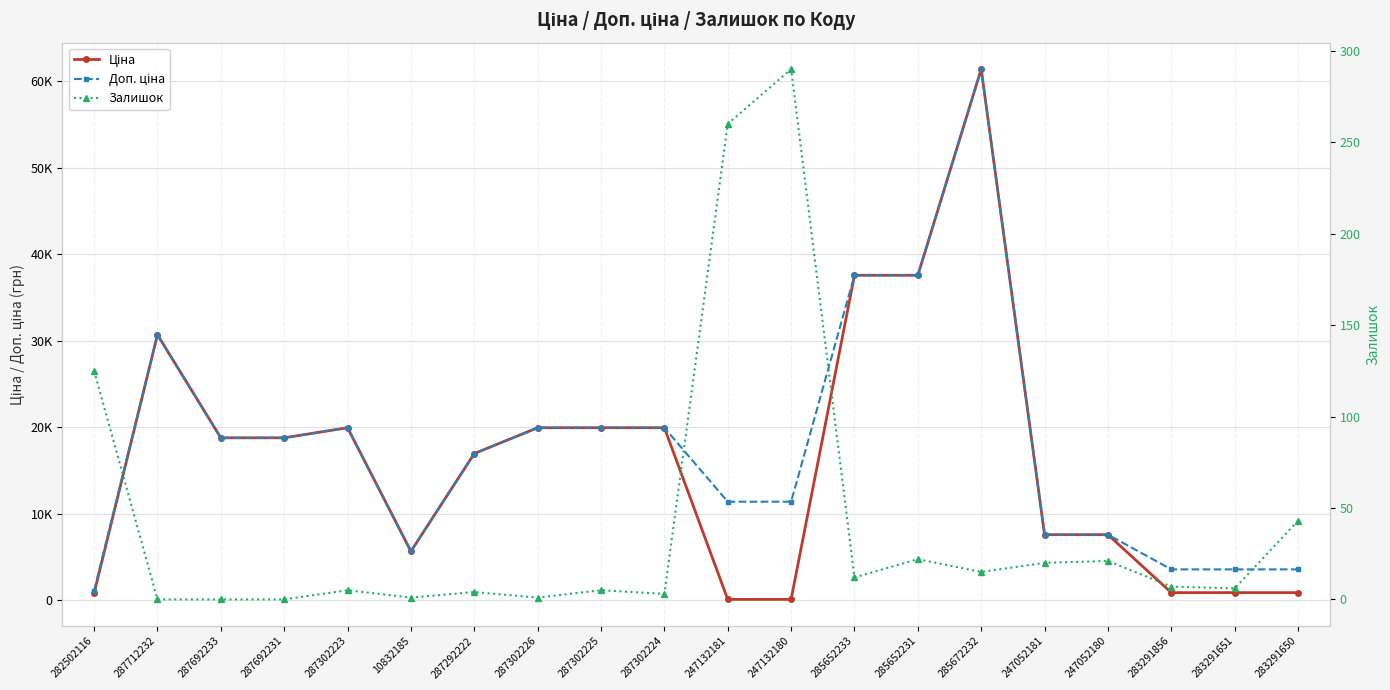

True or false: Ціна and Доп. ціна cross at least once.

False